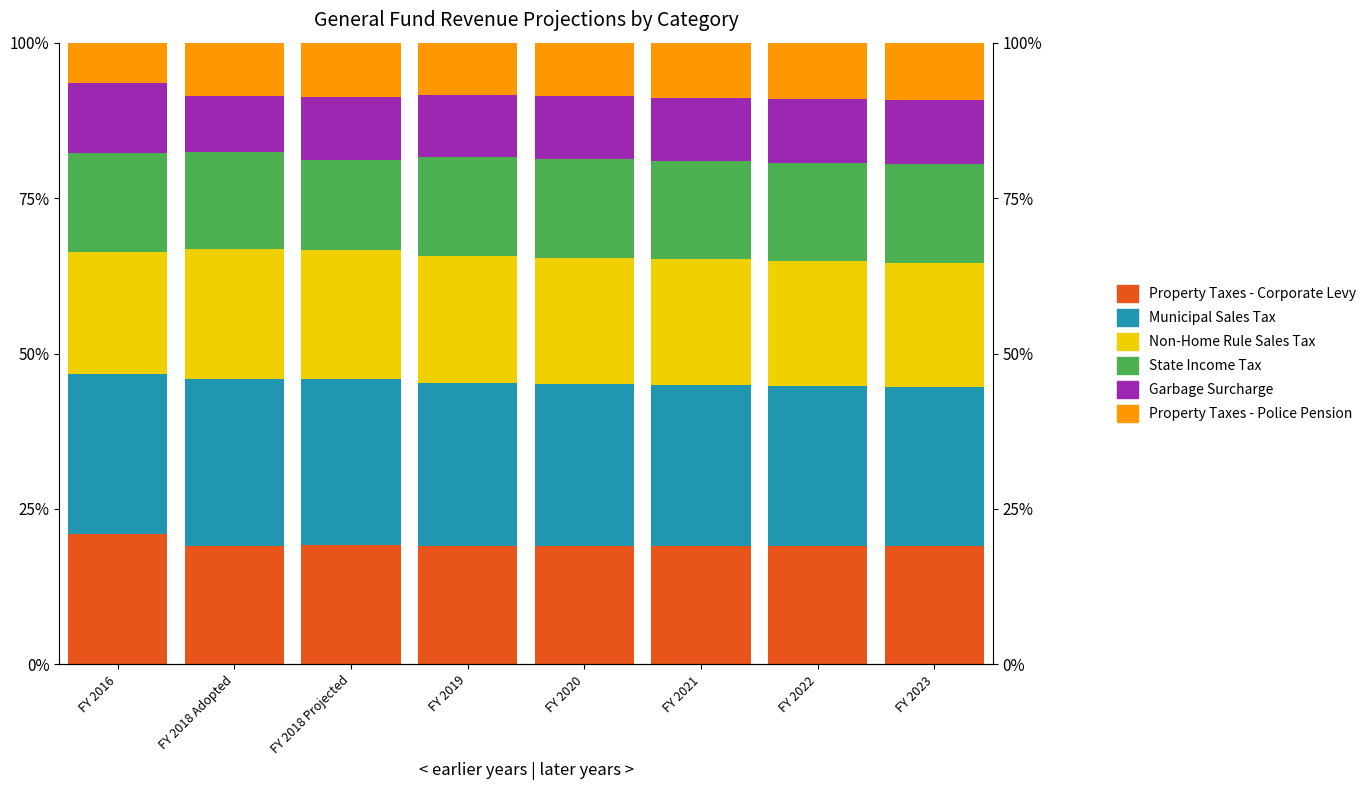

What is the spread (max minus min) of values at FY 2019?

0.2